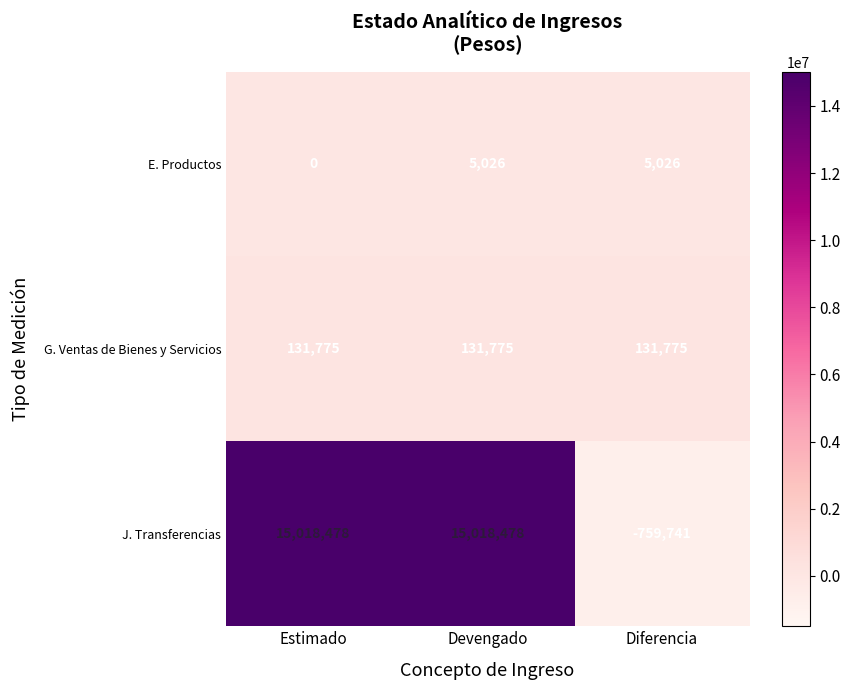

Which series has the widest spread of values?

J. Transferencias